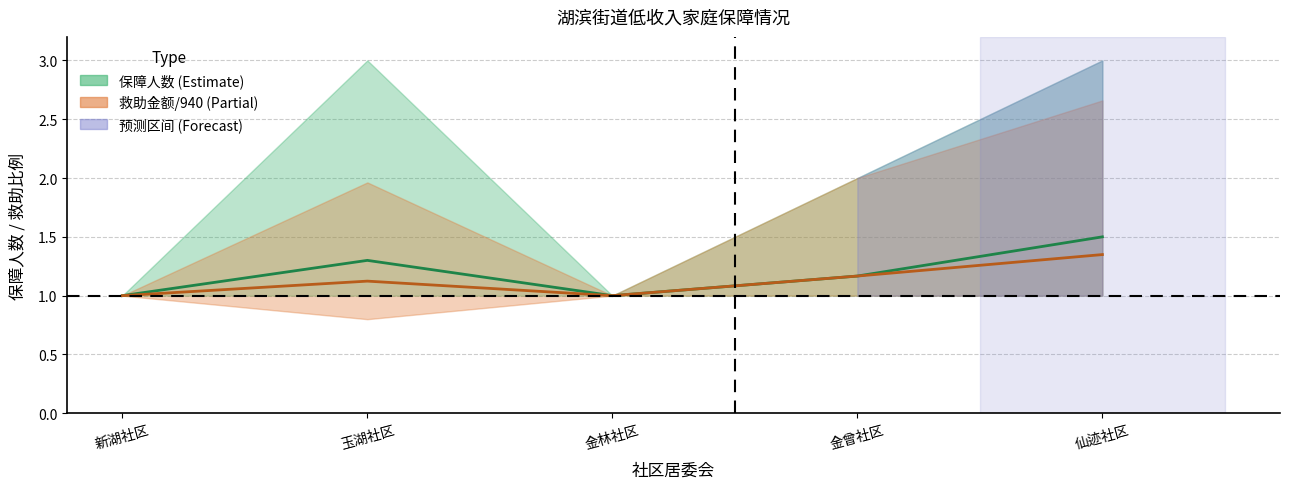

How many data points does each series have?

5